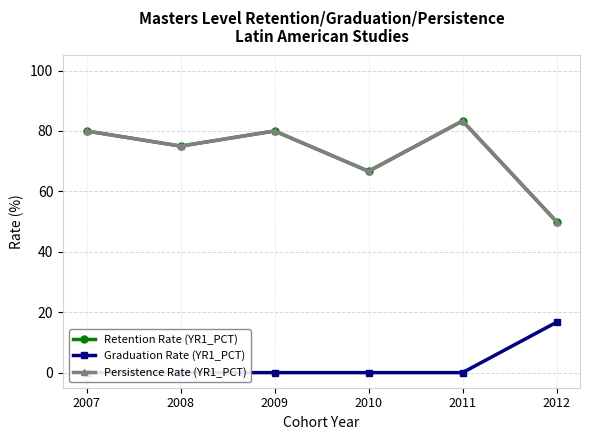

At 2011, list the series in order from smallest to largest.

Graduation Rate (YR1_PCT), Retention Rate (YR1_PCT), Persistence Rate (YR1_PCT)